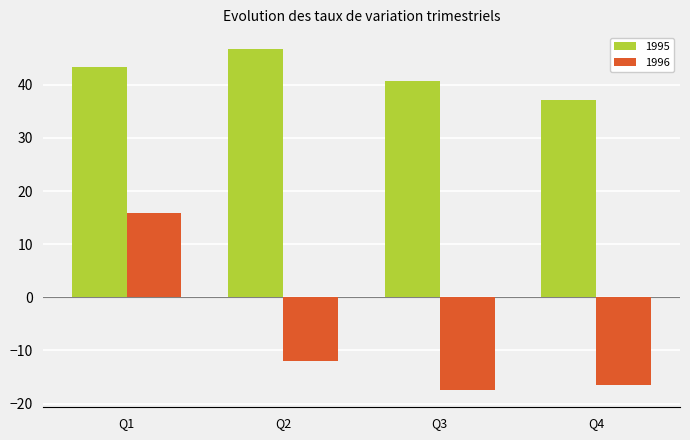

How many values in the 1995 series are below 43?

2